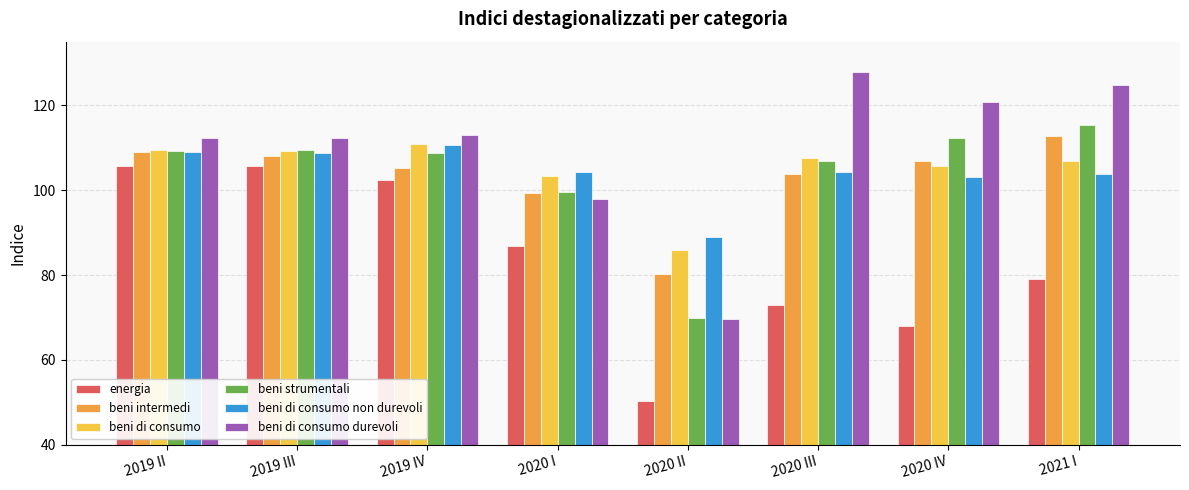

What is the label of the 4th bar from the right?

2020 II